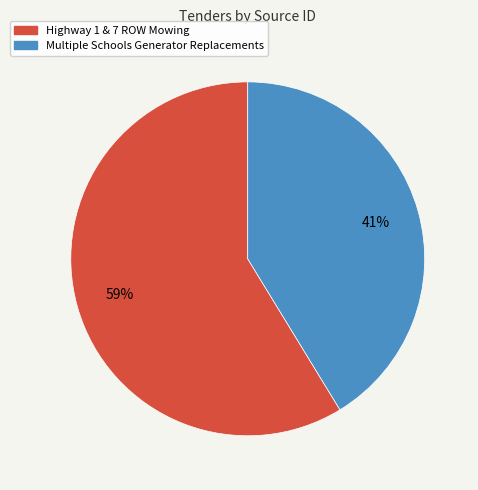

What is the ratio of the value at Multiple Schools Generator Replacements to the value at Highway 1 & 7 ROW Mowing?

0.7